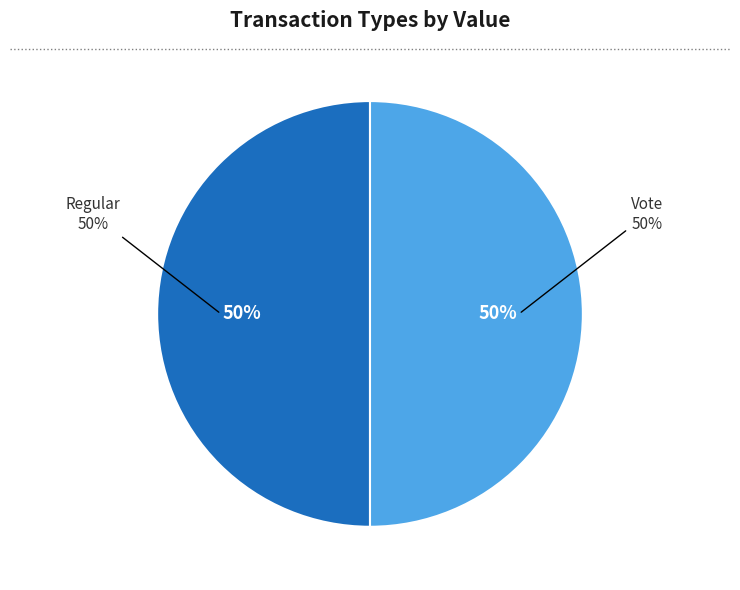

Count the number of slices in the pie.

2